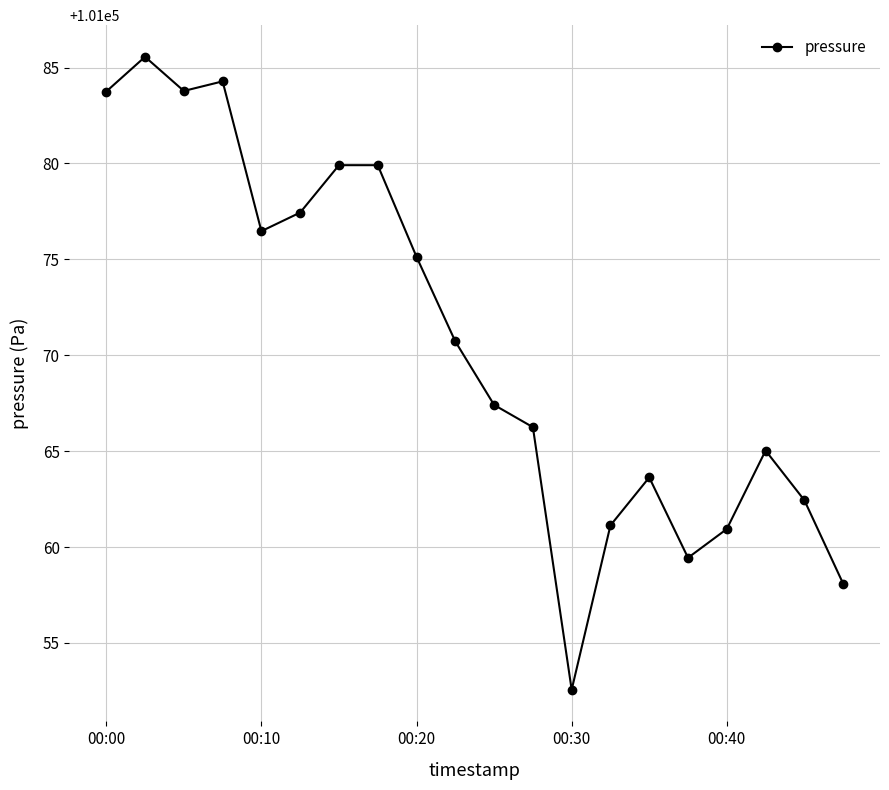

What is the sum of all values?

2021413.9